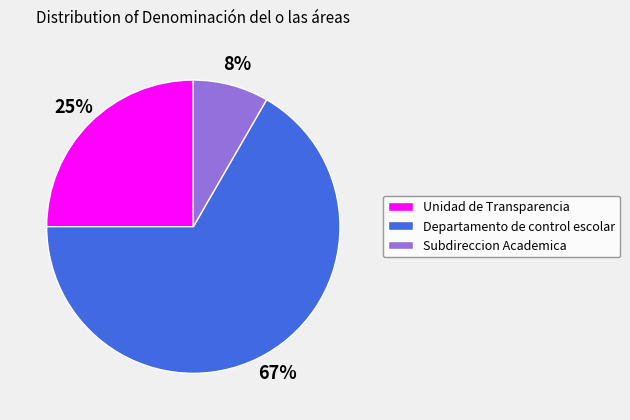

To the nearest percent, what portion does Subdireccion Academica represent?

8%